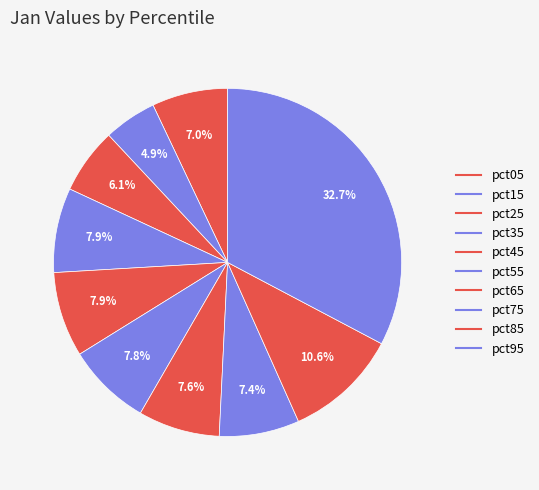

Is it true that pct65 is 8% of the pie?

True